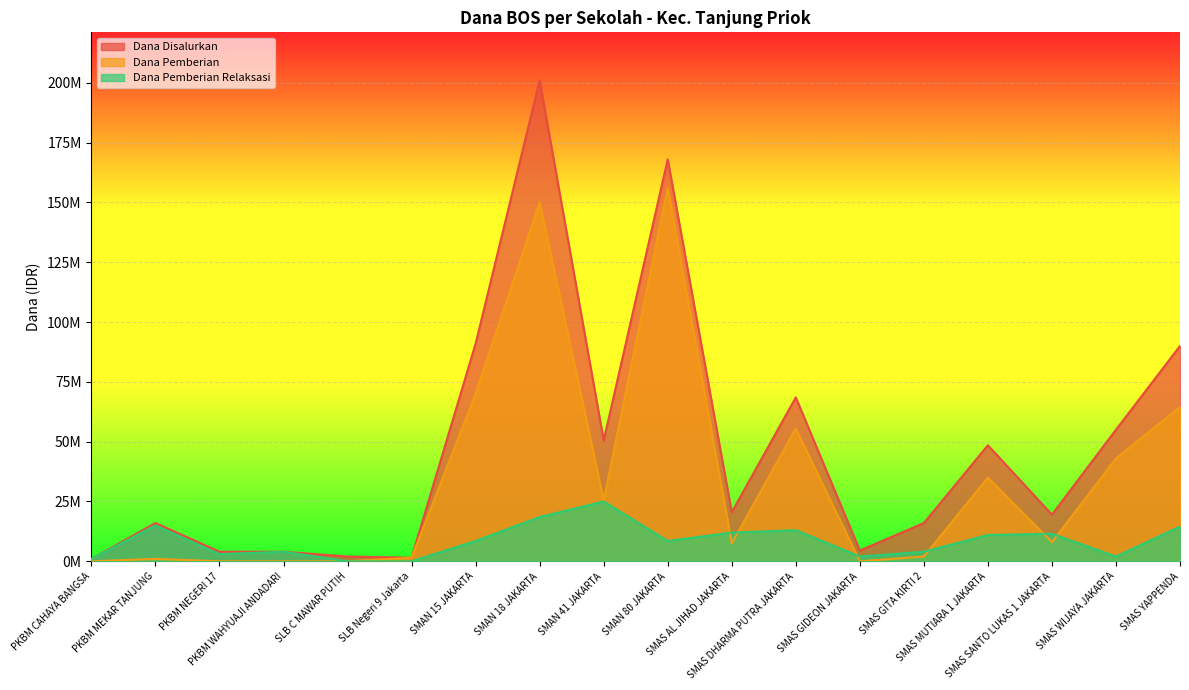

What is the sum of all Dana Pemberian values?

619500000